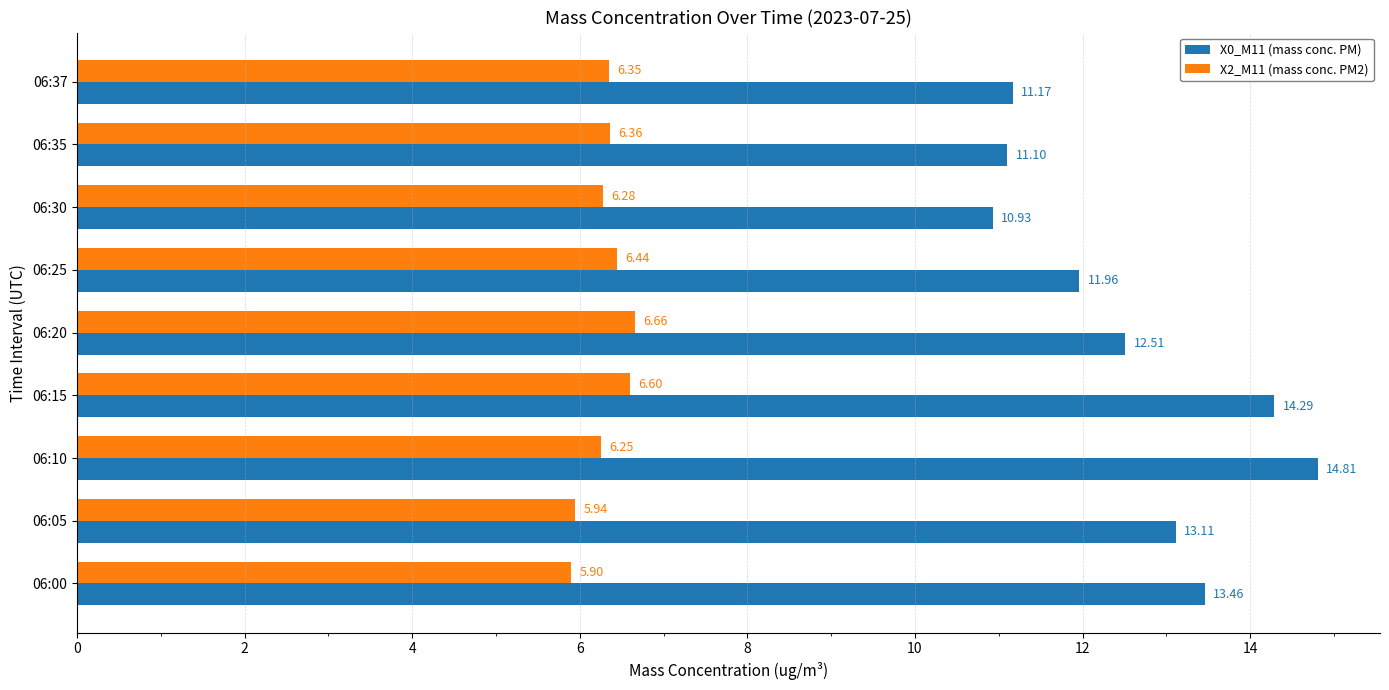

At which category does the chart reach its peak across all series?

06:10